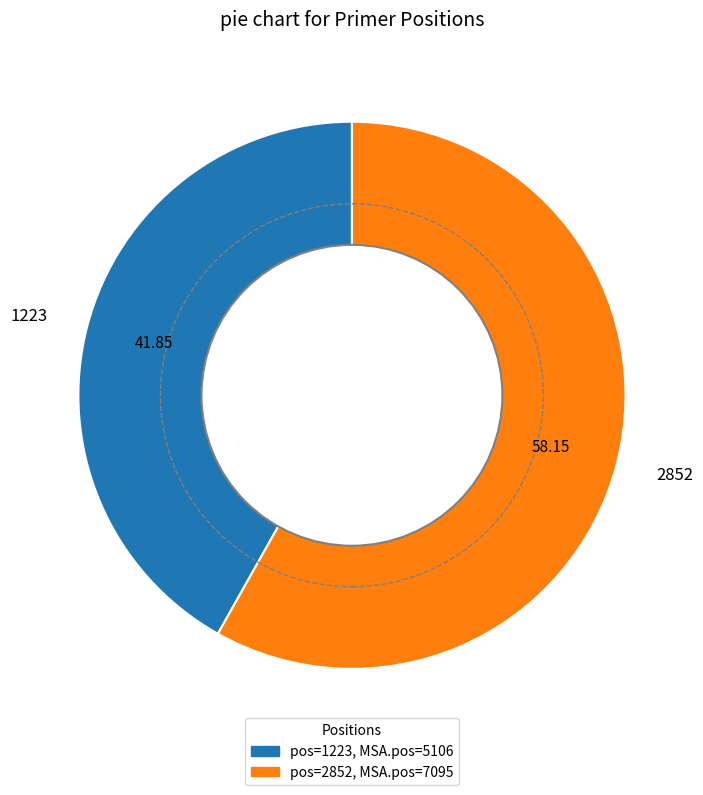

Is there a majority slice in this chart?

Yes